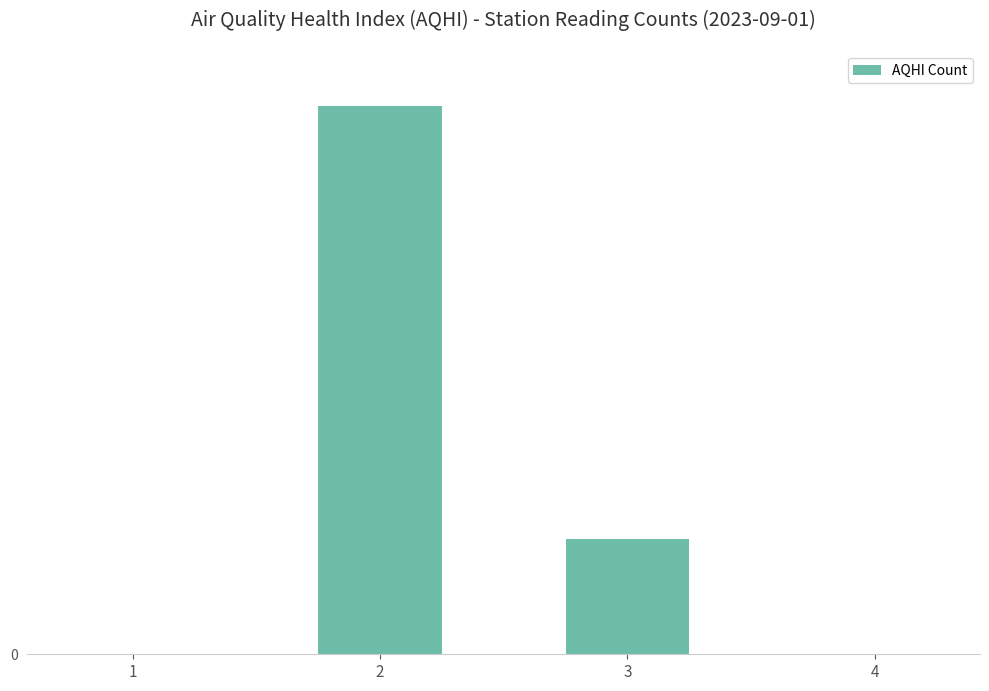

Are the bars horizontal?

No